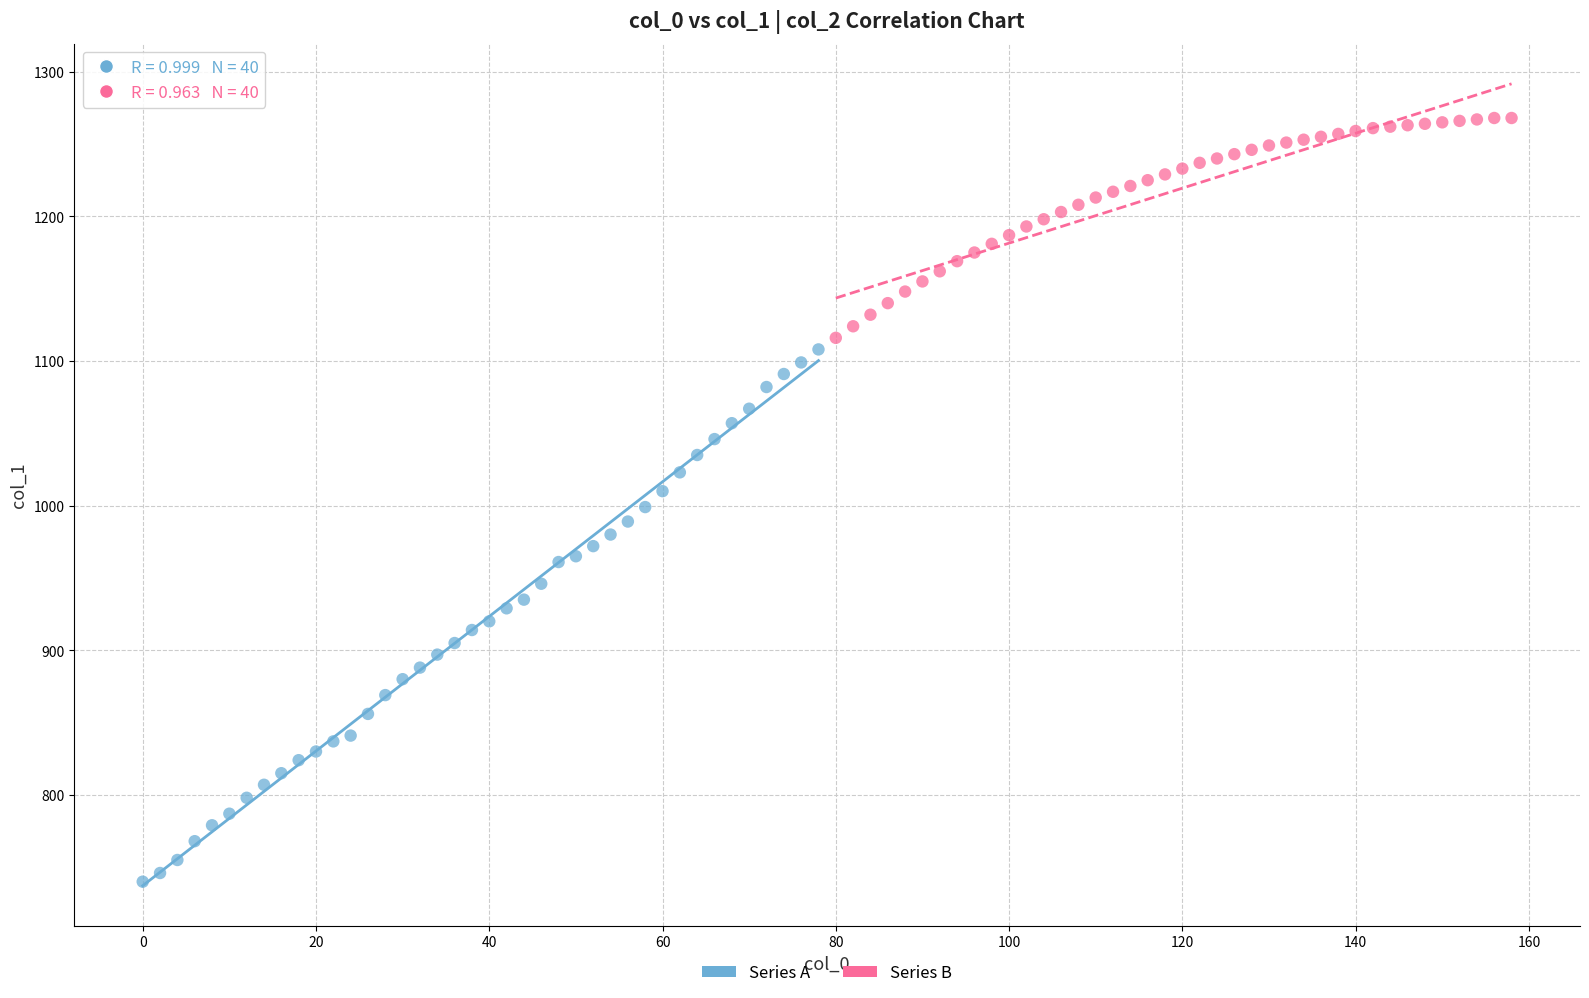

Which series reaches the minimum Y coordinate?

Series A